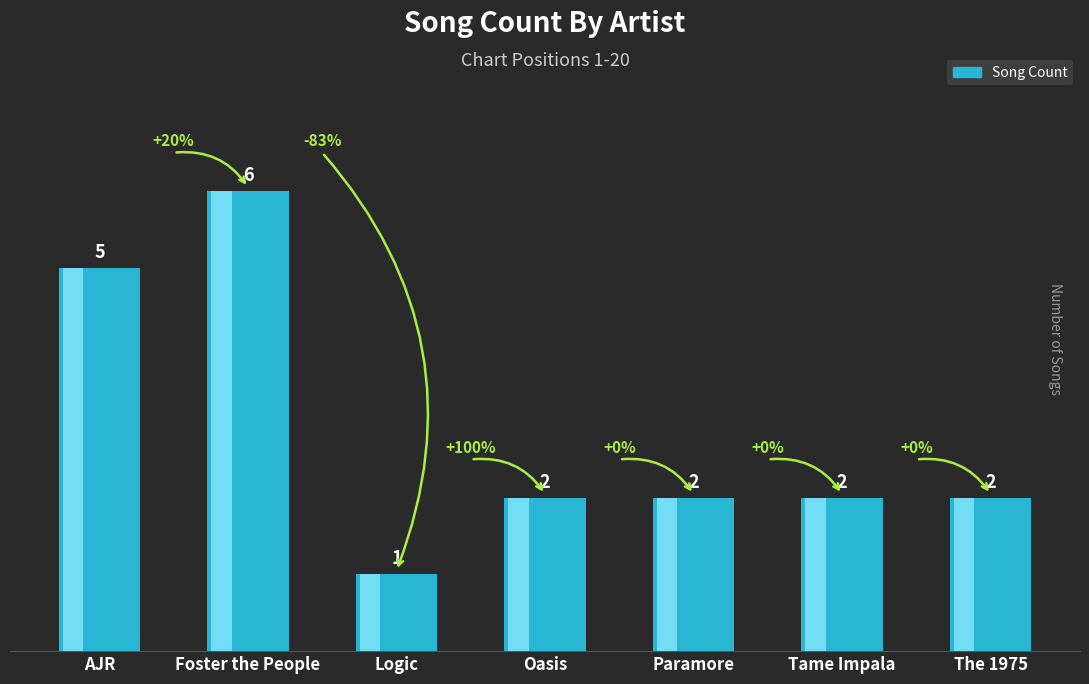

The value at Oasis is 3. True or false?

False